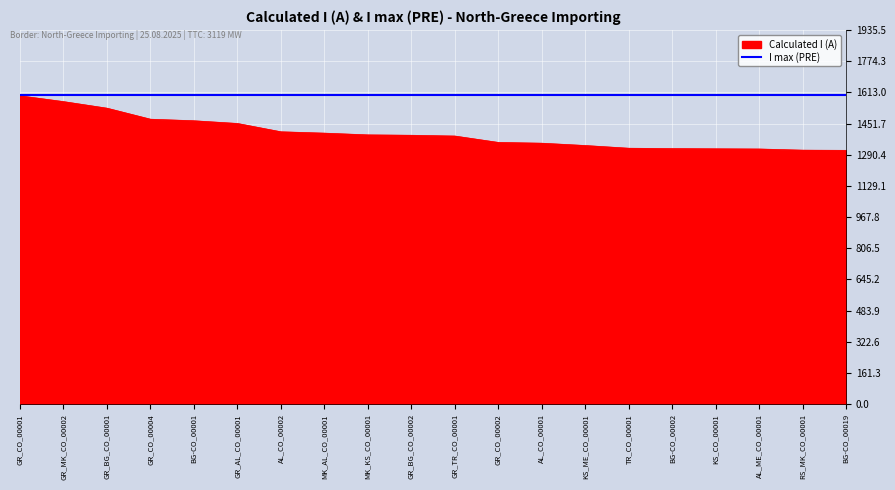

What is the smallest value displayed?

1313